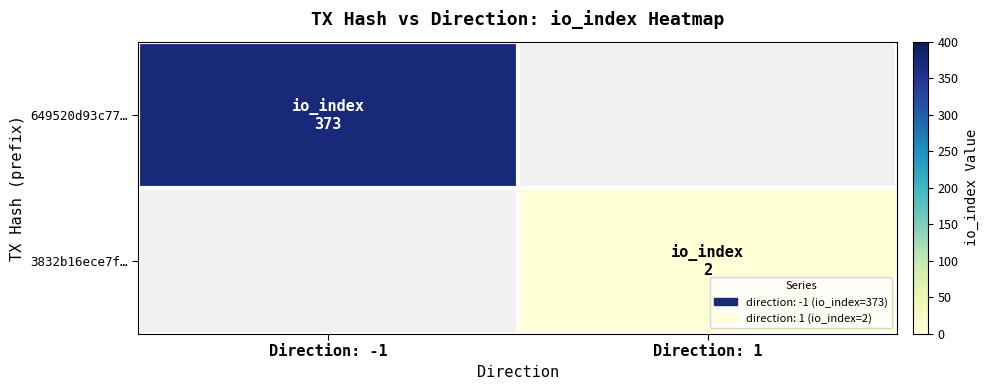

List the series in order of their overall mean, highest first.

649520d93c77…, 3832b16ece7f…